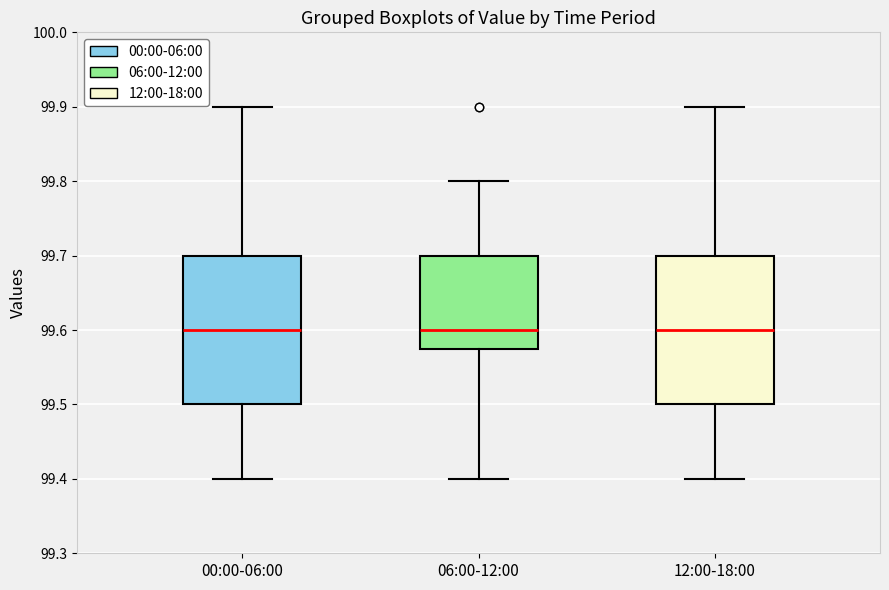

Reading left to right, transcribe this box plot: for each box, give where its median line is, the range the box spans, and where its two whiskers end, as read against the y-axis. The values are not printed on the chart, so give them approximately, as read against the axis.

00:00-06:00: median 99.60, box 99.50 to 99.70, whiskers 99.40 to 99.90
06:00-12:00: median 99.60, box 99.58 to 99.70, whiskers 99.40 to 99.80
12:00-18:00: median 99.60, box 99.50 to 99.70, whiskers 99.40 to 99.90